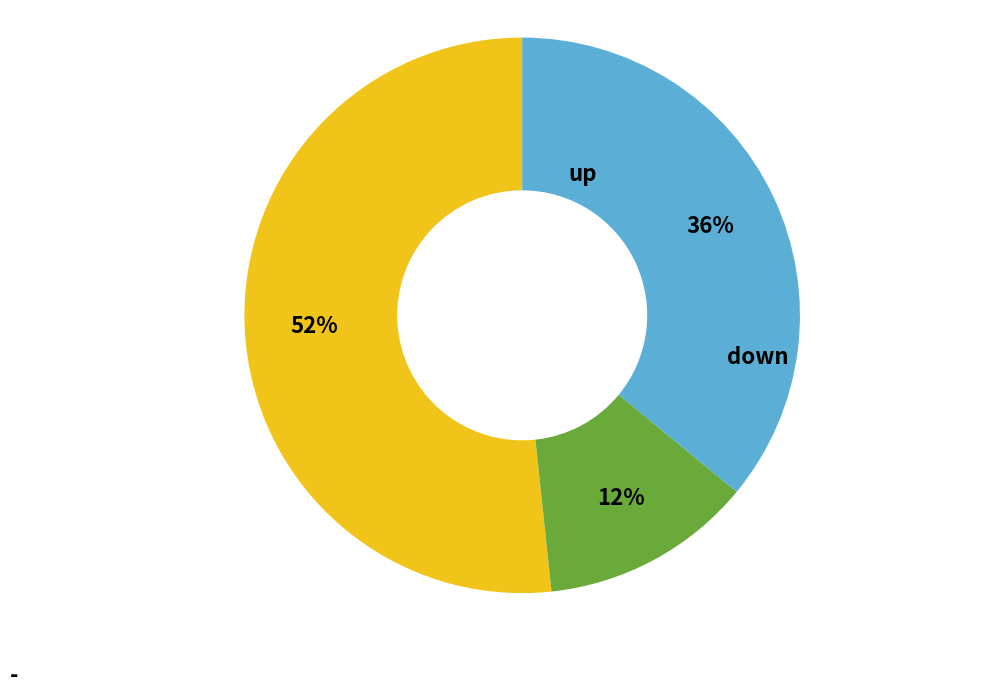

Which category has the biggest portion of the pie?

up